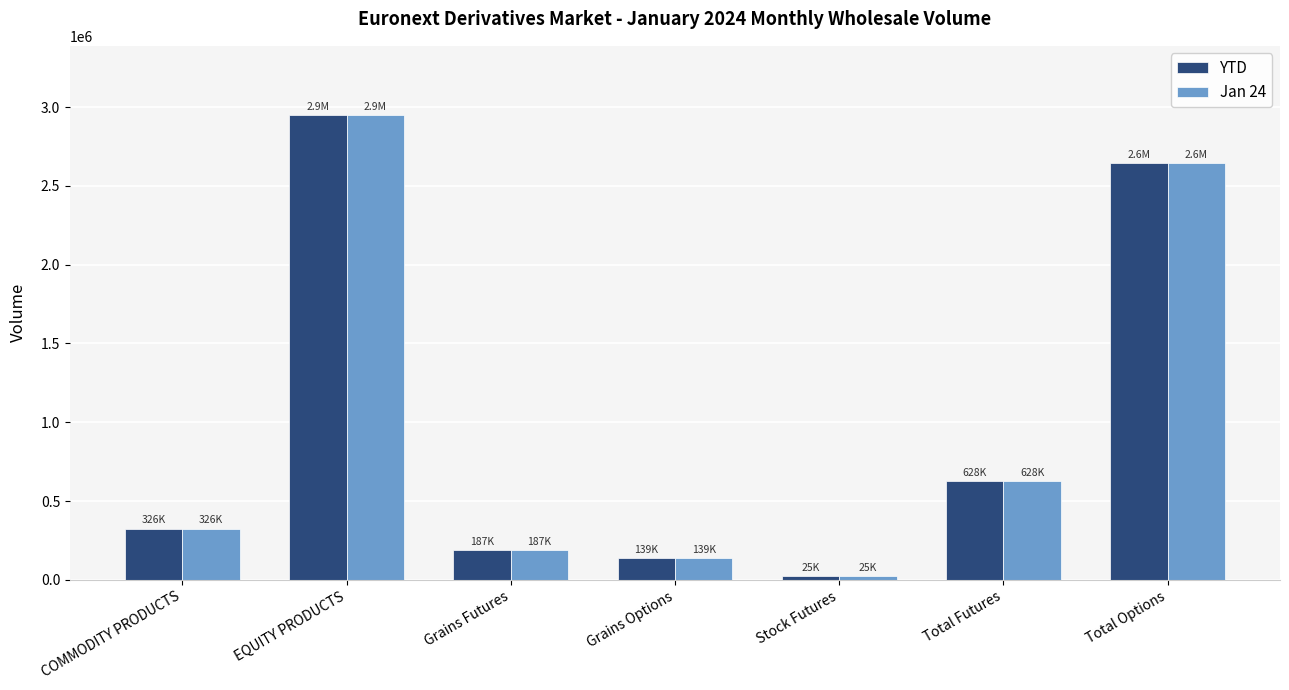

What is the total value across all series at COMMODITY PRODUCTS?

652068